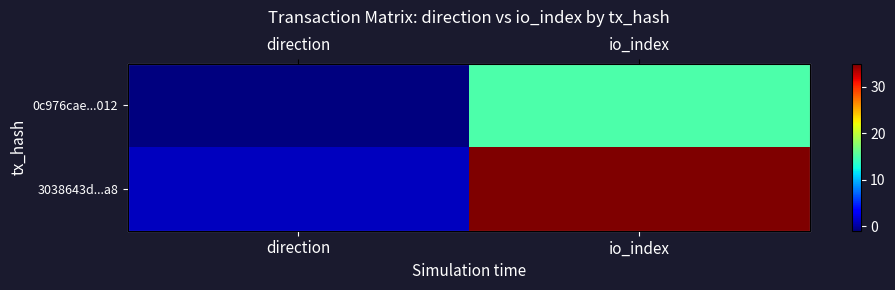

What is the sum of the 3038643d...a8 values at direction and io_index?

36